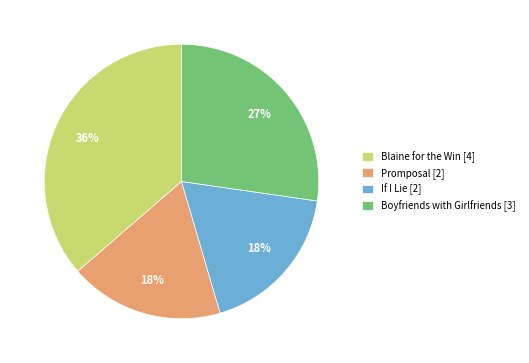

Is the sum of Promposal [2] and Blaine for the Win [4] greater than half?

Yes